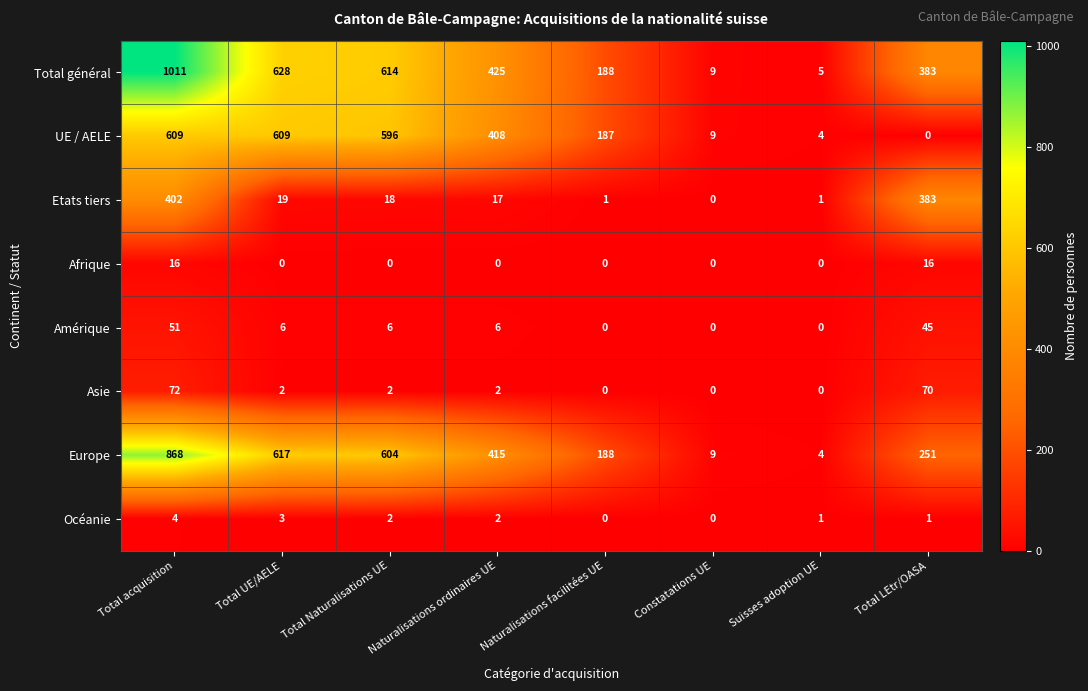

Rank the series by their maximum value, from highest to lowest.

Total général, Europe, UE / AELE, Etats tiers, Asie, Amérique, Afrique, Océanie